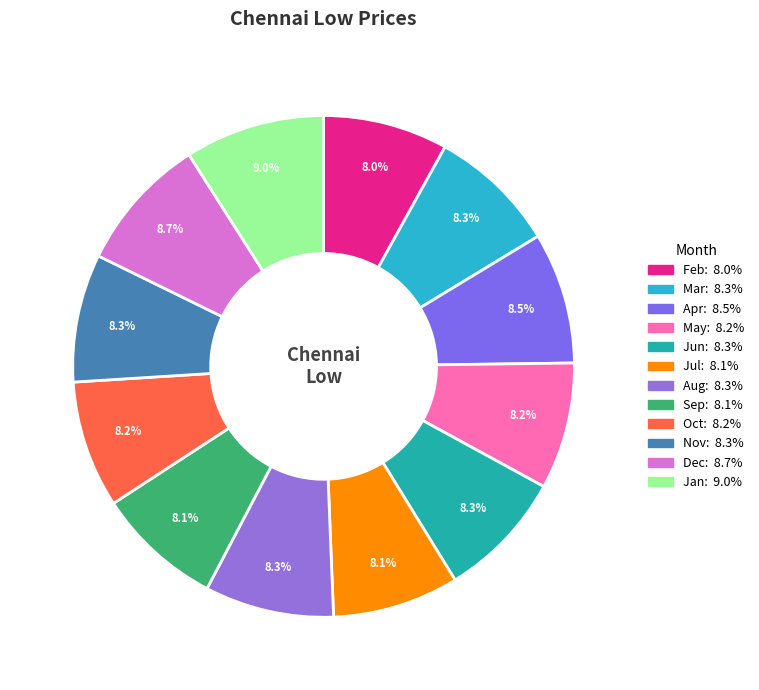

To the nearest percent, what percentage of the pie is Jul?

8%